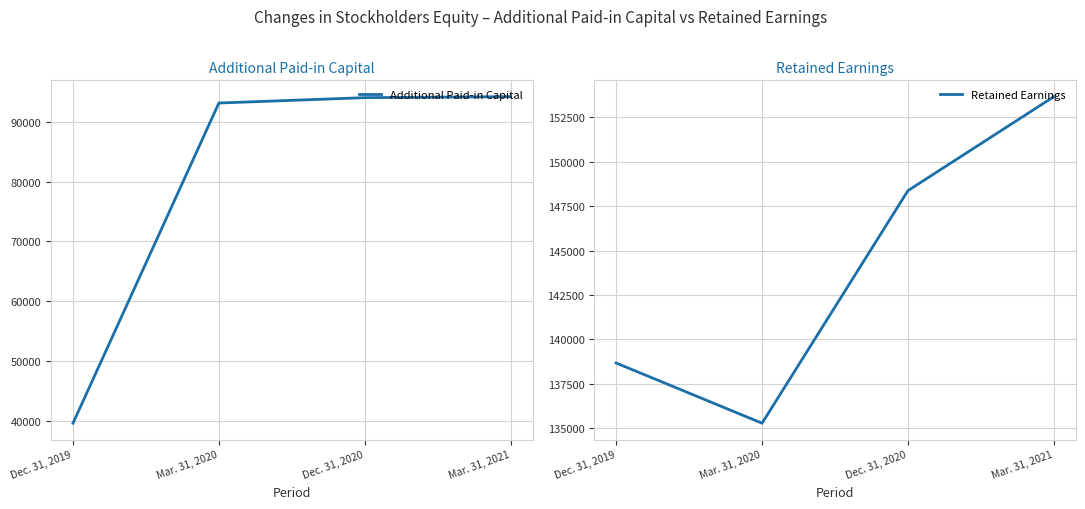

At how many categories does at least one series exceed 99356?

4